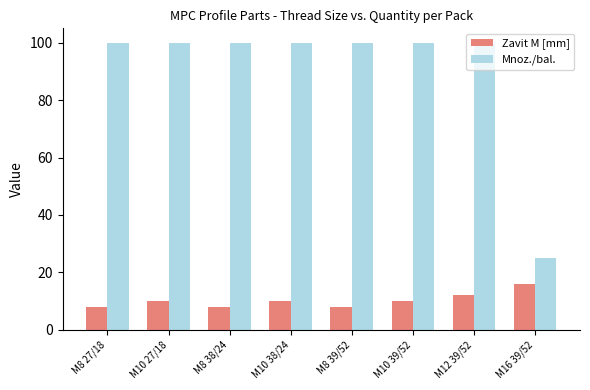

Reading right to left, extract all data points from this chart.

Zavit M [mm]: 16	12	10	8	10	8	10	8
Mnoz./bal.: 25	100	100	100	100	100	100	100